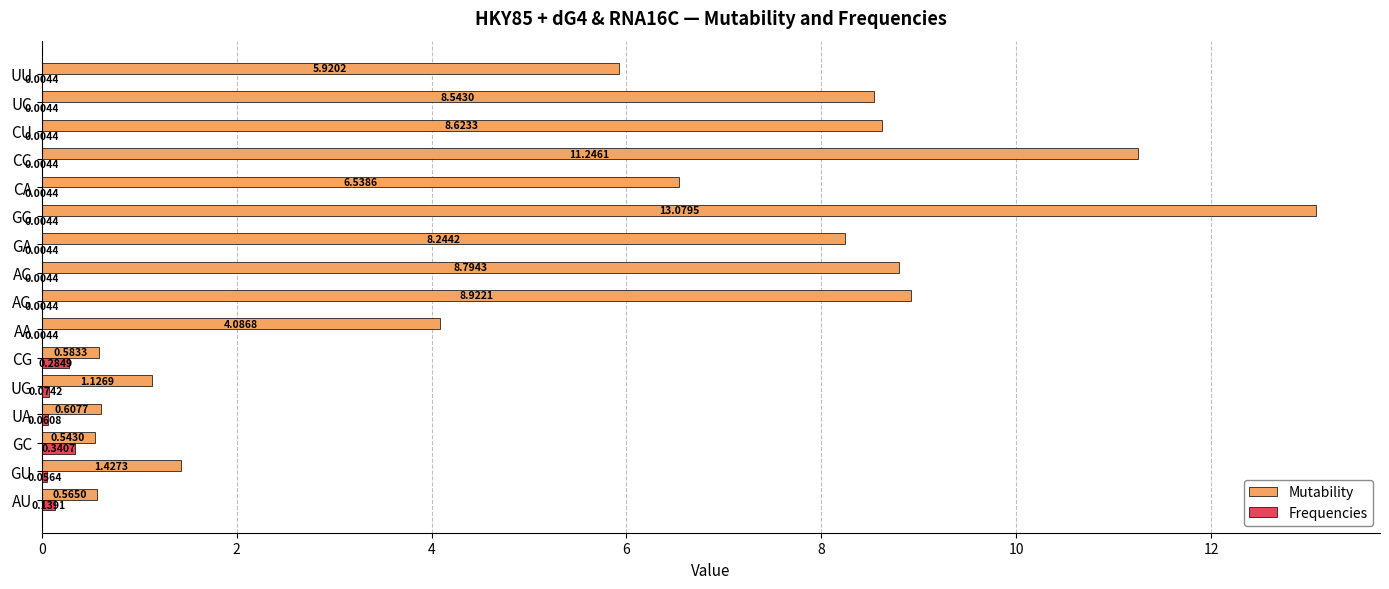

At which label does Frequencies reach its peak?

GC